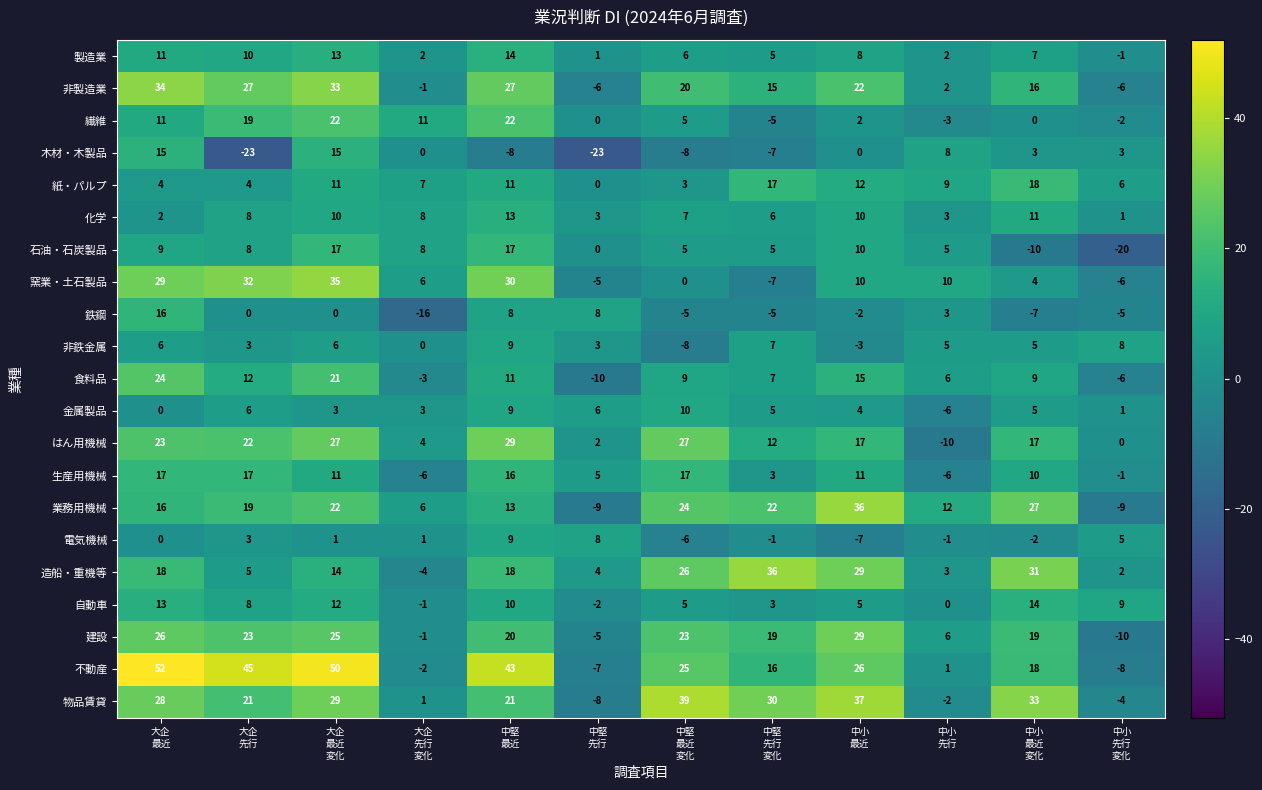

What is the lowest value of the 物品賃貸 series?

-8